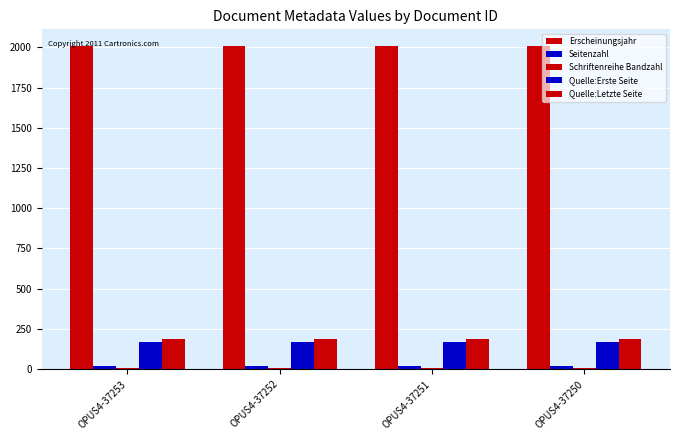

Reading right to left, extract all data points from this chart.

Erscheinungsjahr: 2011	2011	2011	2011
Seitenzahl: 18	18	18	18
Schriftenreihe Bandzahl: 9	9	9	9
Quelle:Erste Seite: 169	169	169	169
Quelle:Letzte Seite: 186	186	186	186